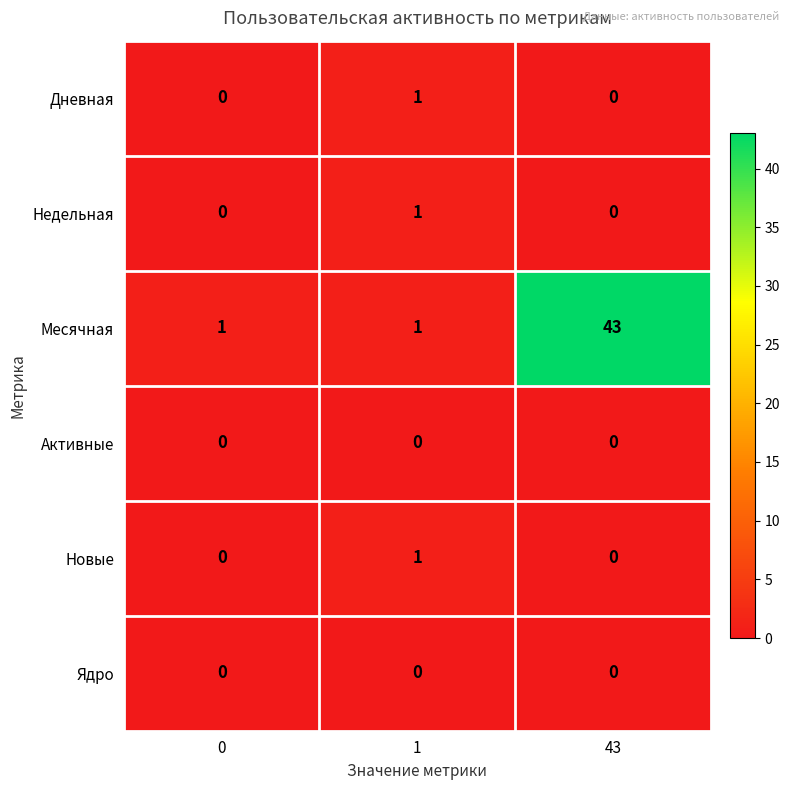

Which label corresponds to the largest value in the chart?

43